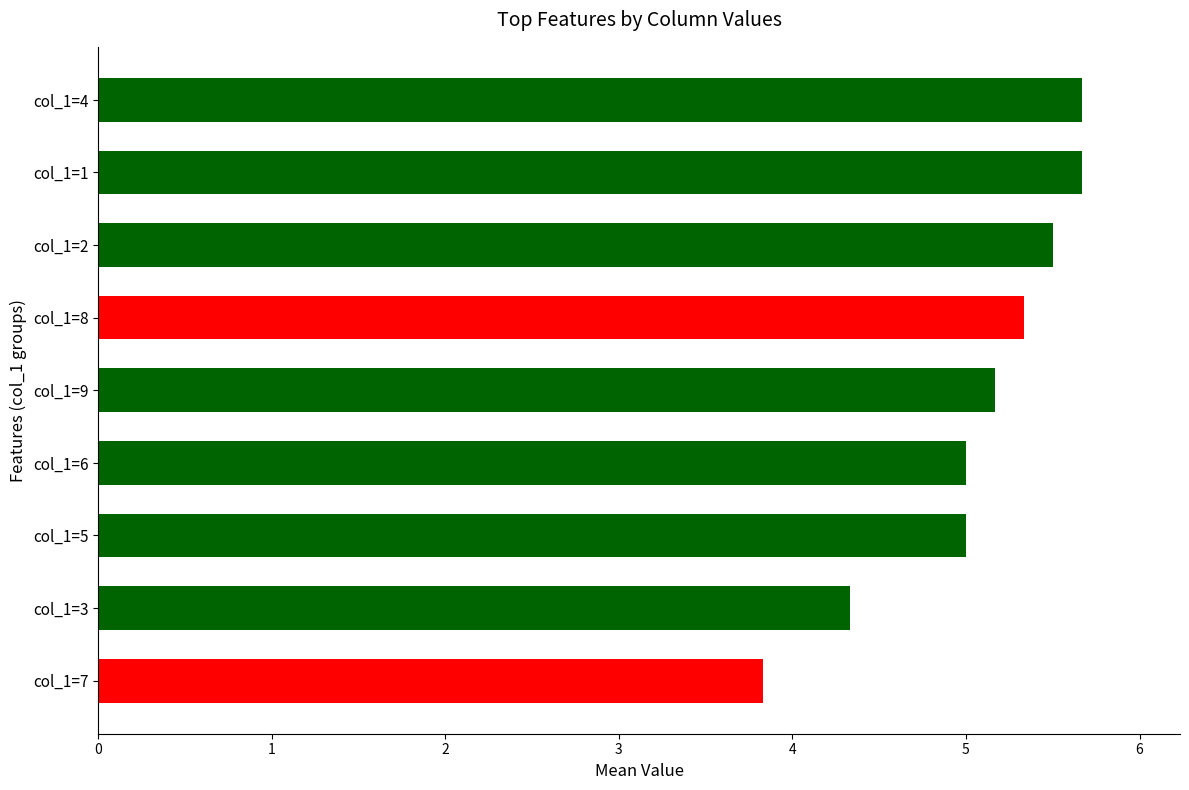

The value at col_1=9 is 8.6. True or false?

False